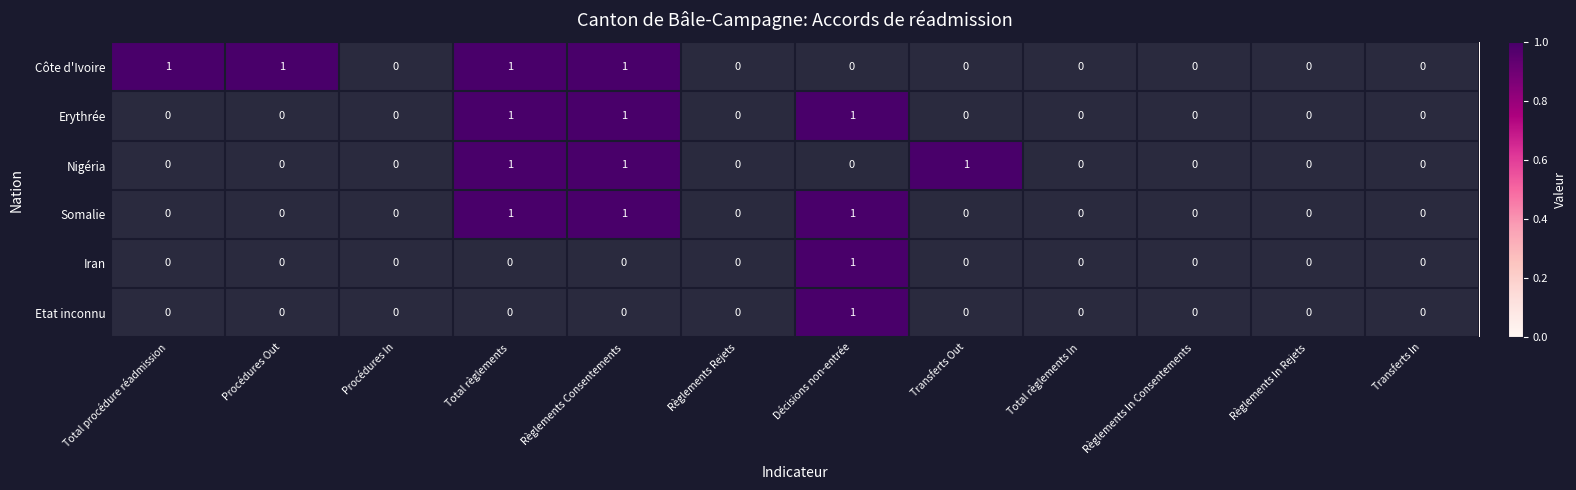

How many Somalie values are between 0 and 1?

12